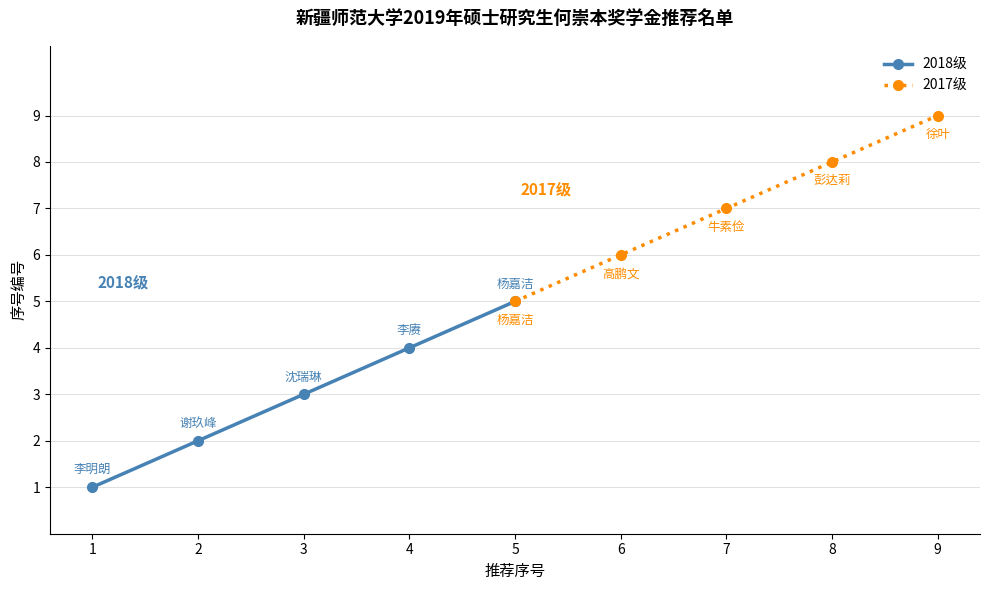

List the labels in order of 2018级 value, largest first.

5, 4, 3, 2, 1